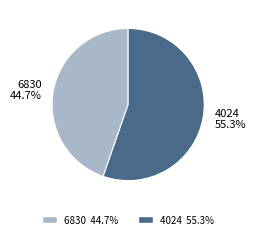

Is it true that 4024 is 55% of the pie?

True